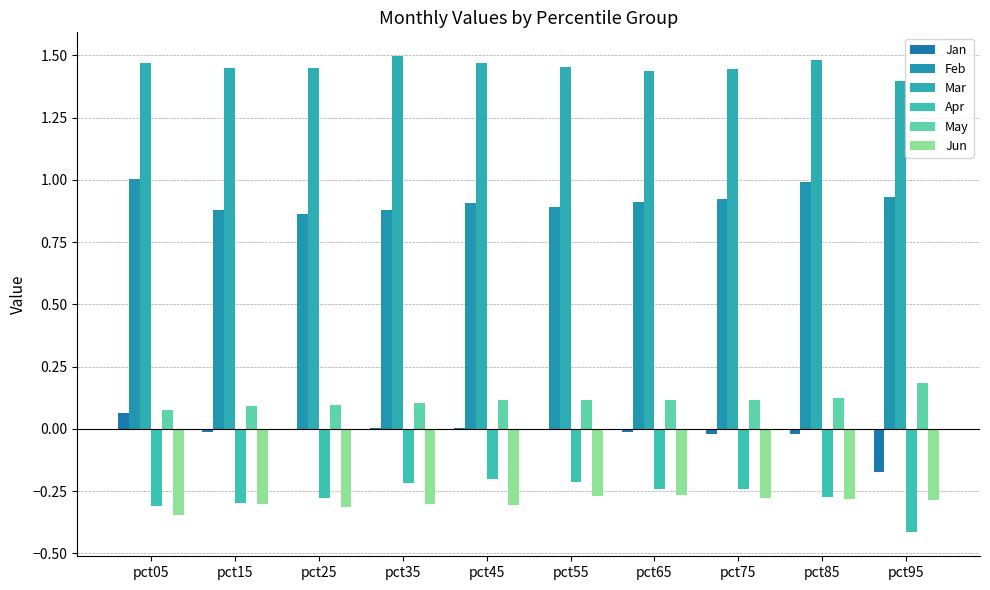

At how many categories does at least one series exceed 1?

10